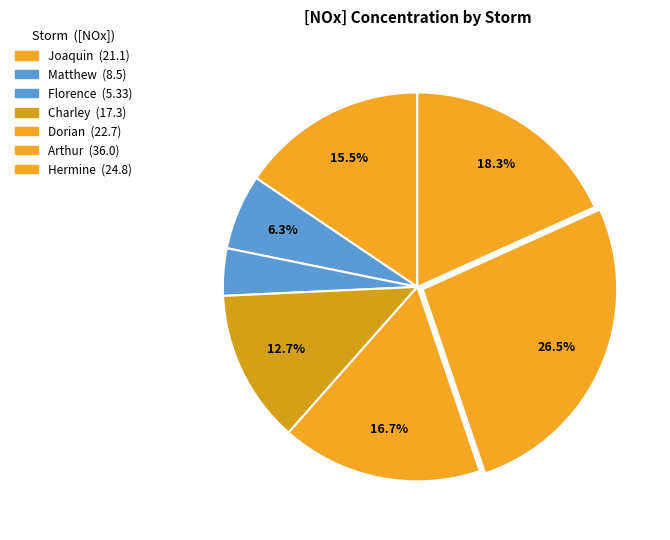

Is there any slice that represents more than half of the pie?

No